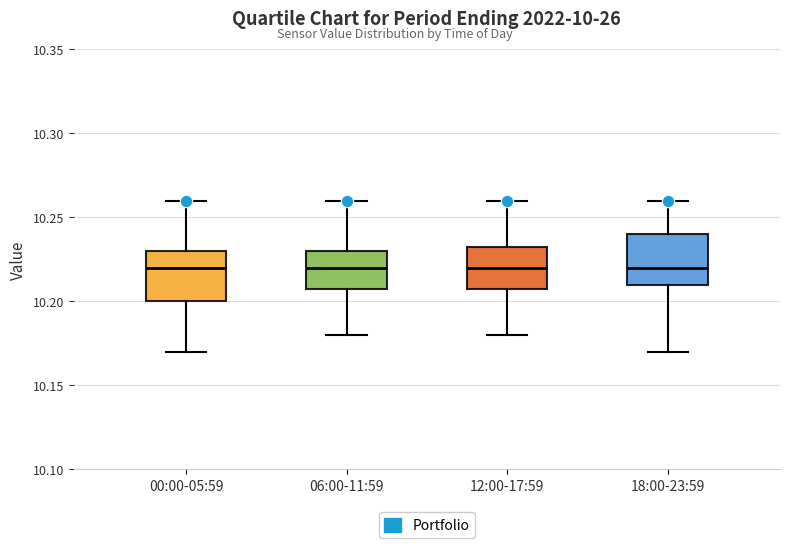

Reading left to right, transcribe this box plot: for each box, give where its median line is, the range the box spans, and where its two whiskers end, as read against the y-axis. The values are not printed on the chart, so give them approximately, as read against the axis.

00:00-05:59: median 10.220, box 10.200 to 10.230, whiskers 10.170 to 10.260
06:00-11:59: median 10.220, box 10.210 to 10.230, whiskers 10.180 to 10.260
12:00-17:59: median 10.220, box 10.210 to 10.235, whiskers 10.180 to 10.260
18:00-23:59: median 10.220, box 10.210 to 10.240, whiskers 10.170 to 10.260